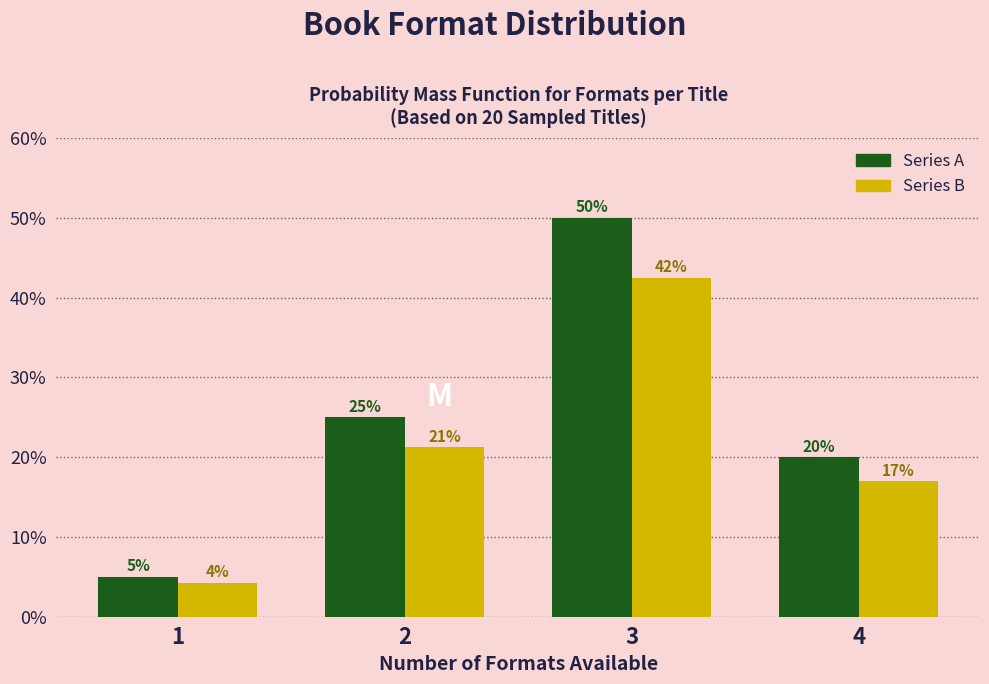

At which category is the sum across all series the highest?

3